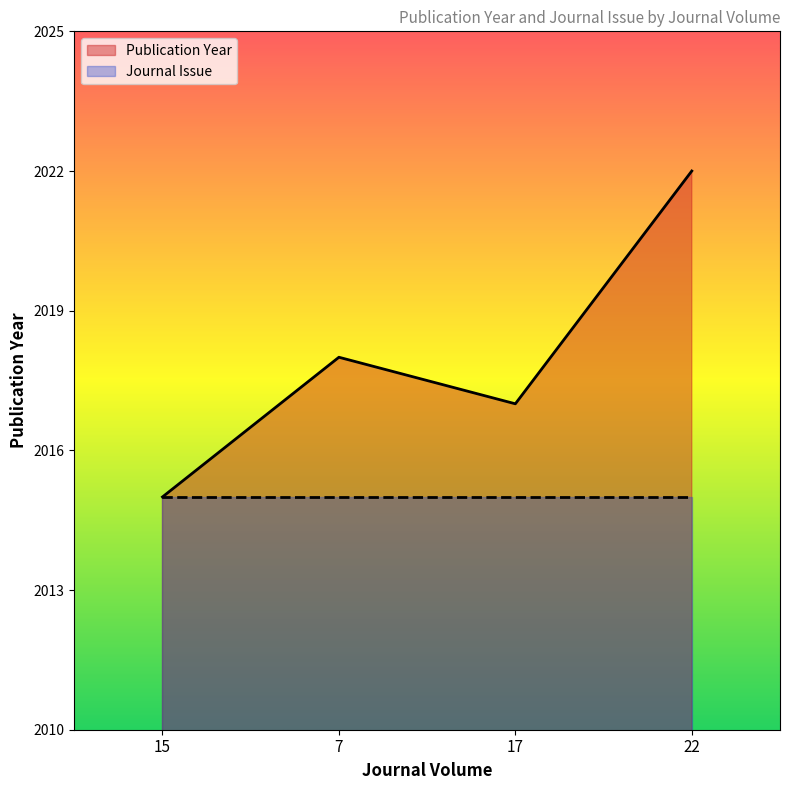

True or false: the data shows 2018 at 7.

True